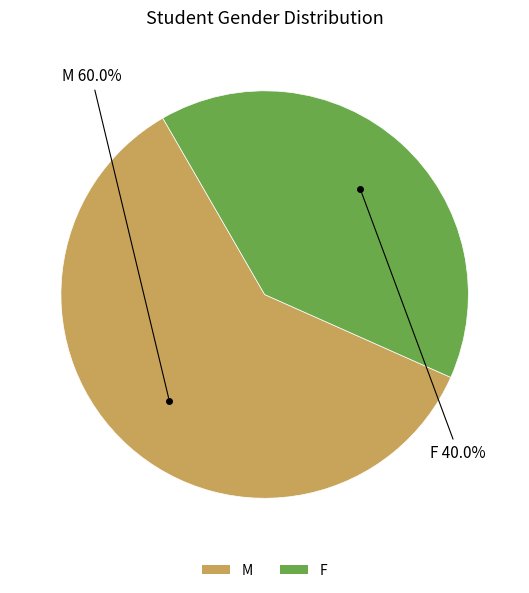

Between M and F, which is larger?

M